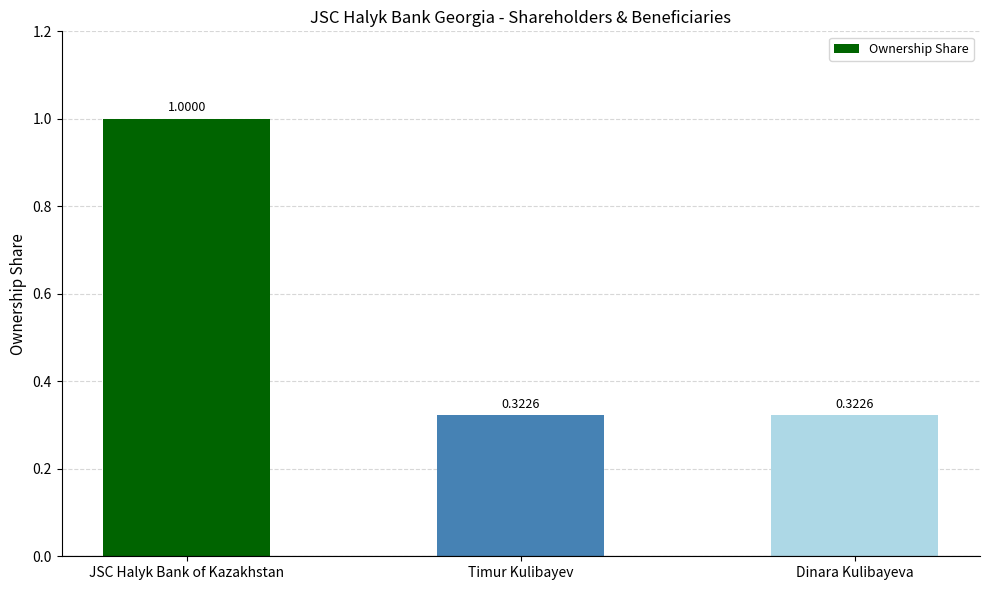

Which category has the highest value across all series?

JSC Halyk Bank of Kazakhstan